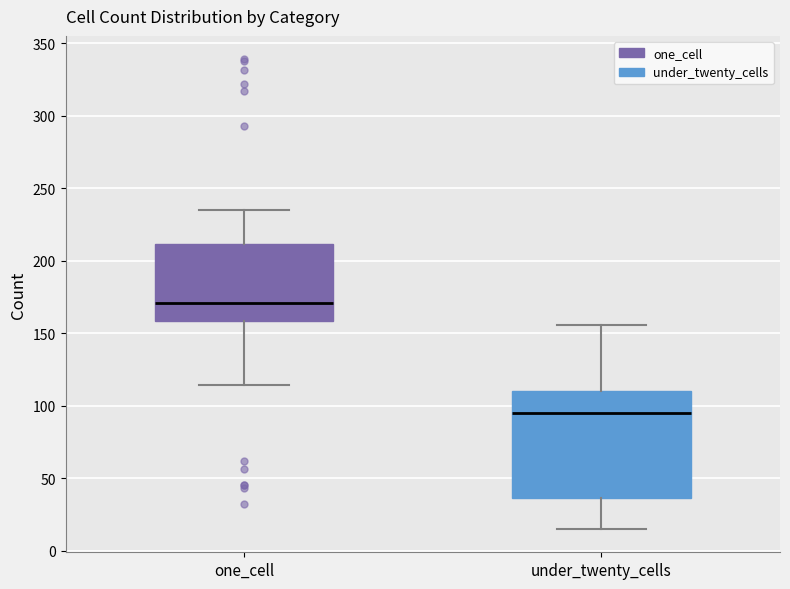

Reading left to right, transcribe this box plot: for each box, give where its median line is, the range the box spans, and where its two whiskers end, as read against the y-axis. The values are not printed on the chart, so give them approximately, as read against the axis.

one_cell: median 170, box 160 to 210, whiskers 115 to 235
under_twenty_cells: median 95, box 35 to 110, whiskers 15 to 155